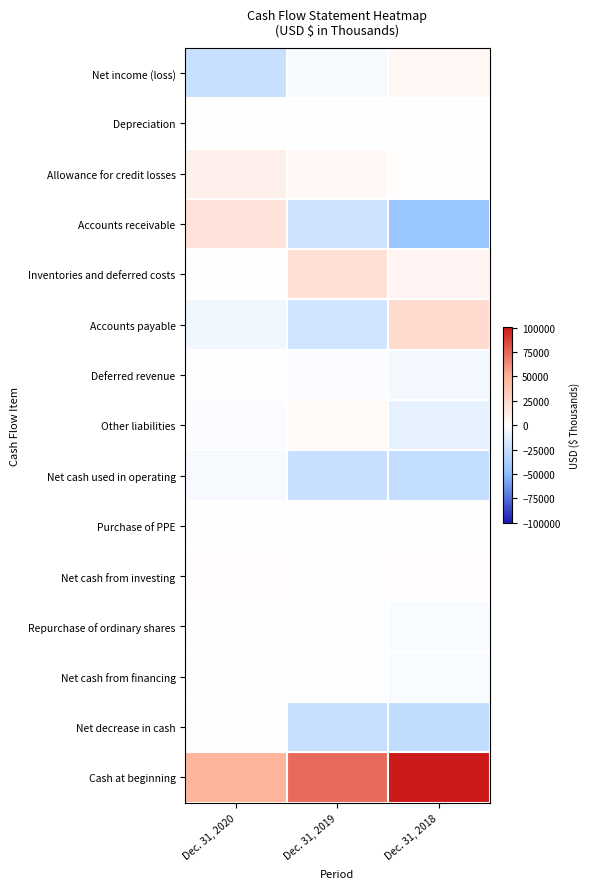

At Dec. 31, 2020, list the series in order from largest to smallest.

Cash at beginning, Accounts receivable, Allowance for credit losses, Net cash from investing, Depreciation, Inventories and deferred costs, Purchase of PPE, Net decrease in cash, Repurchase of ordinary shares, Net cash from financing, Deferred revenue, Other liabilities, Net cash used in operating, Accounts payable, Net income (loss)